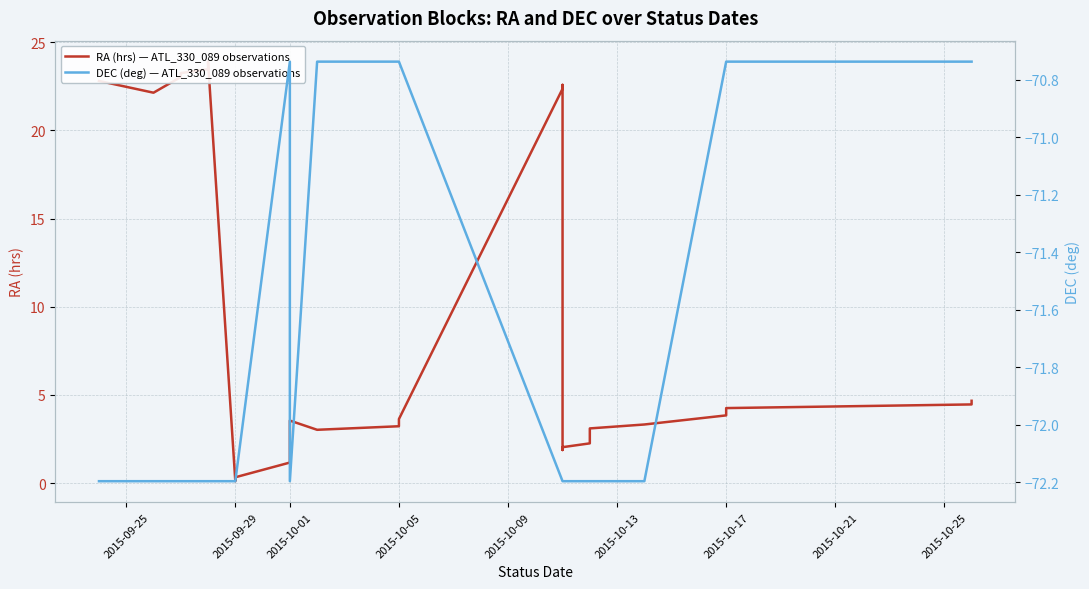

True or false: RA (hrs) — ATL_330_089 observations and DEC (deg) — ATL_330_089 observations intersect in this chart.

False